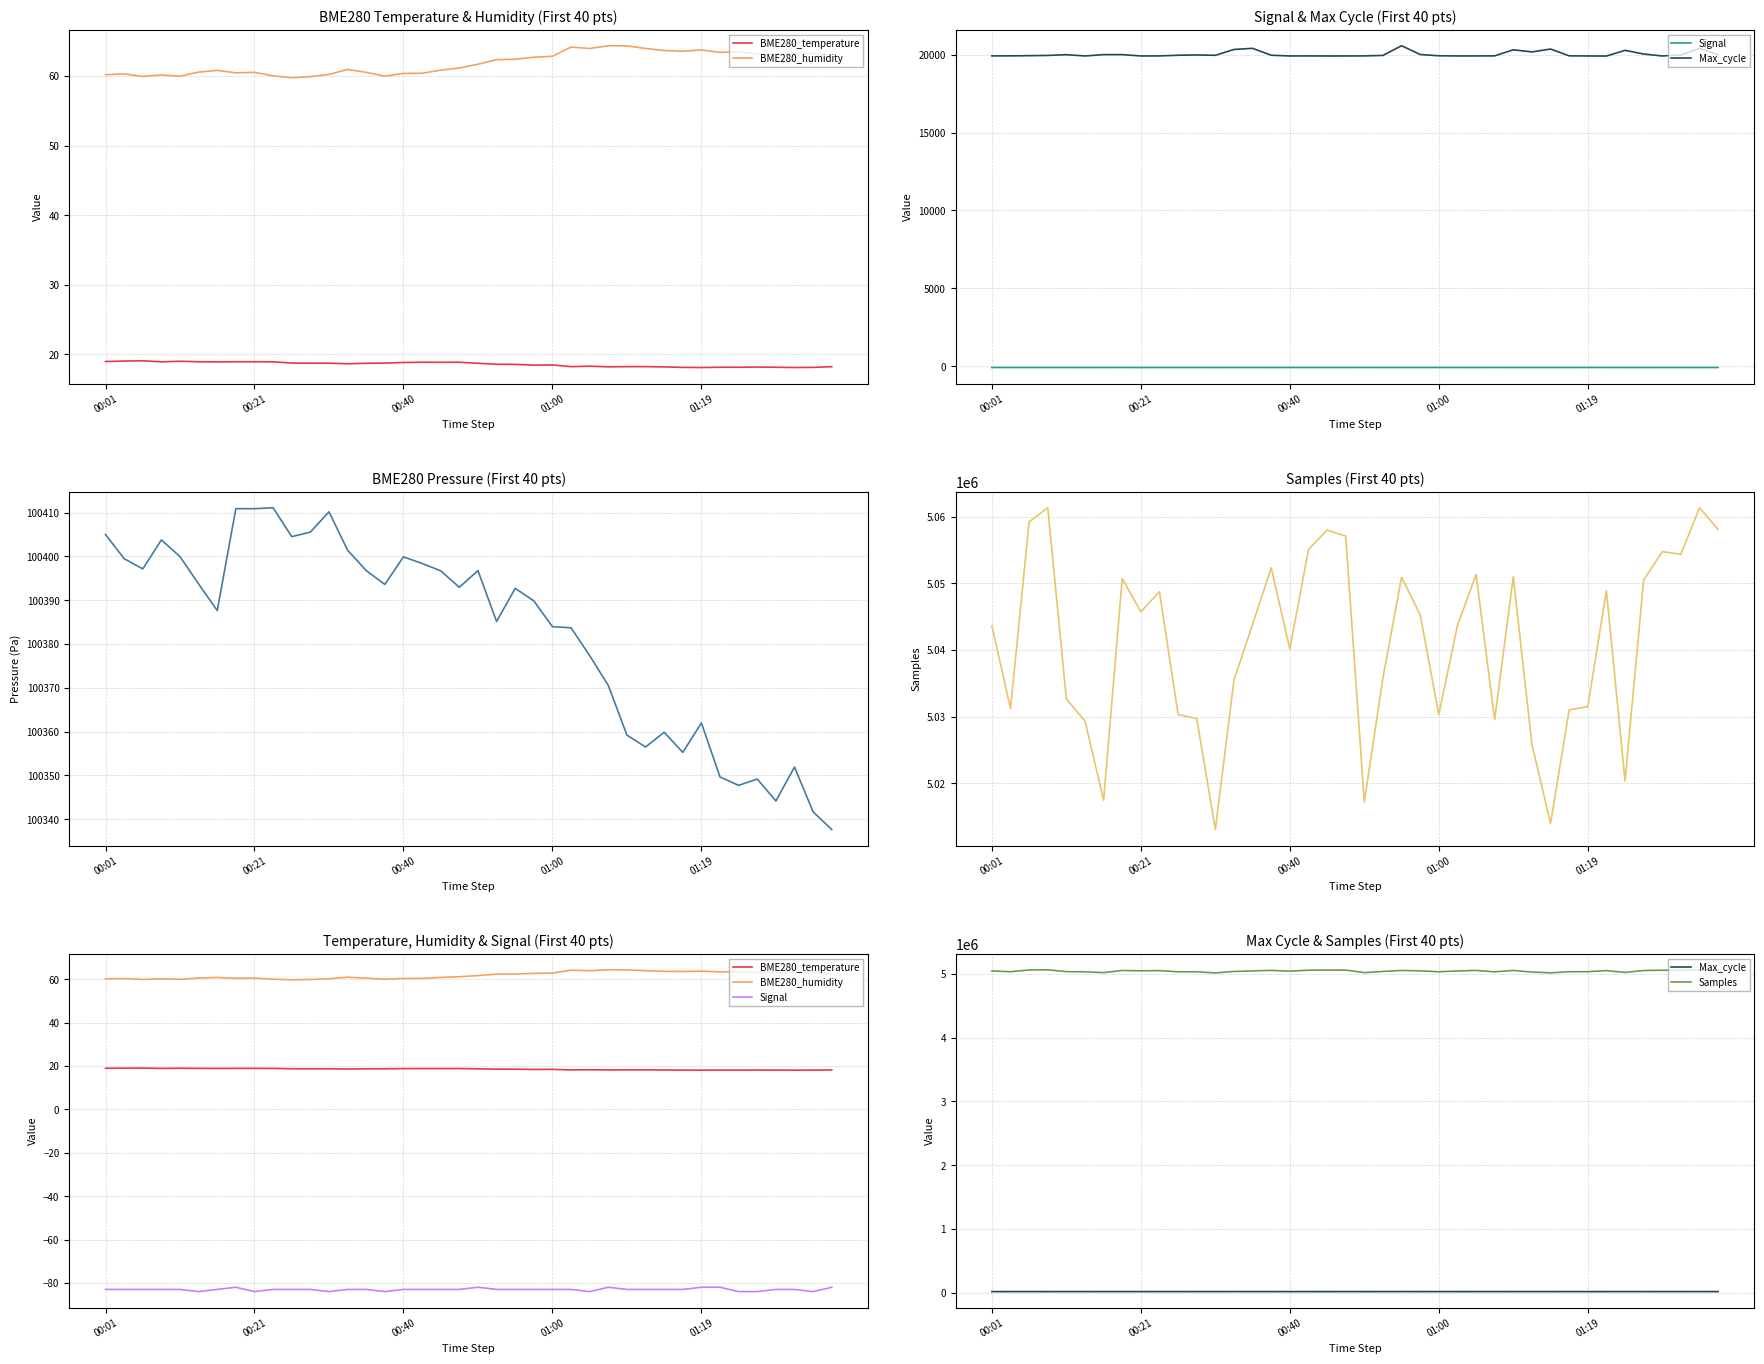

True or false: BME280_pressure and BME280_humidity cross at least once.

False